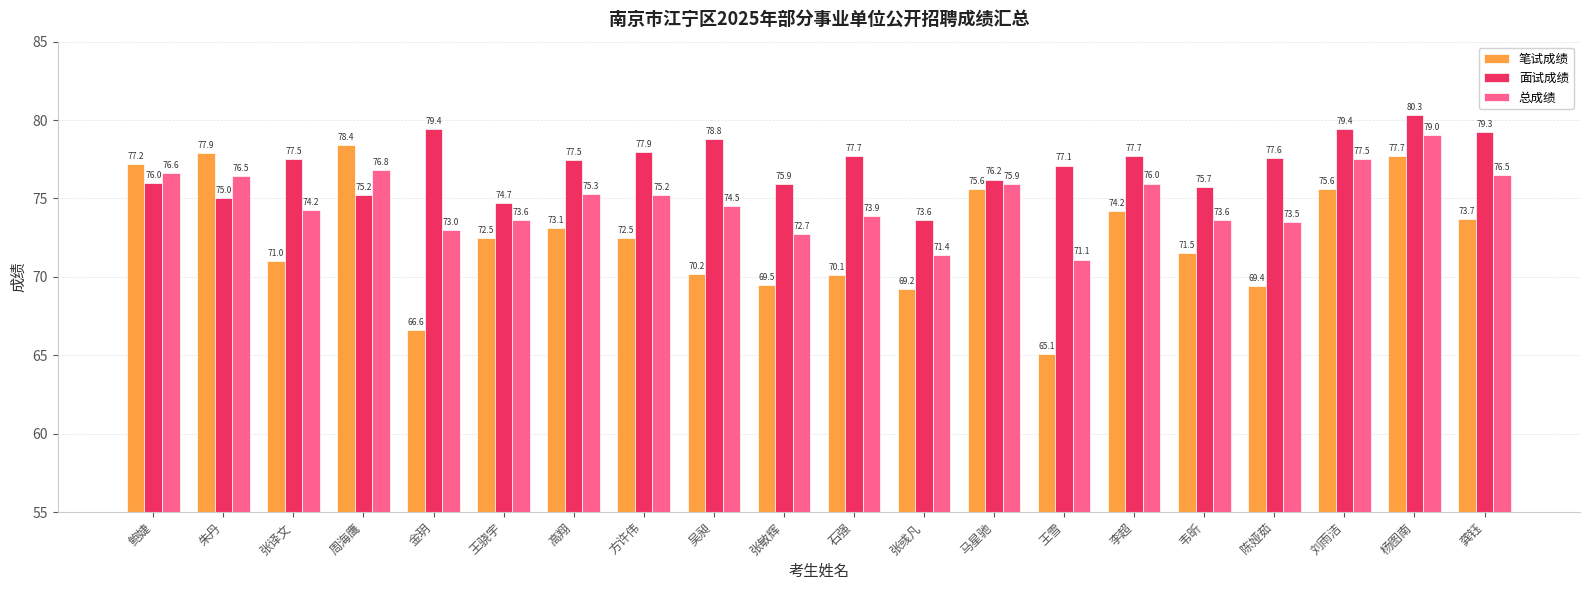

Count the number of data series in this chart.

3